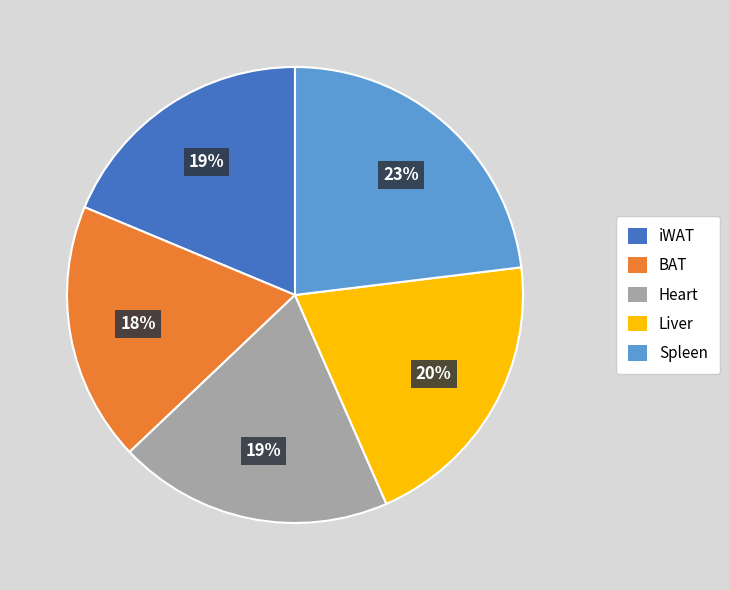

Is it true that Heart is 13% of the pie?

False